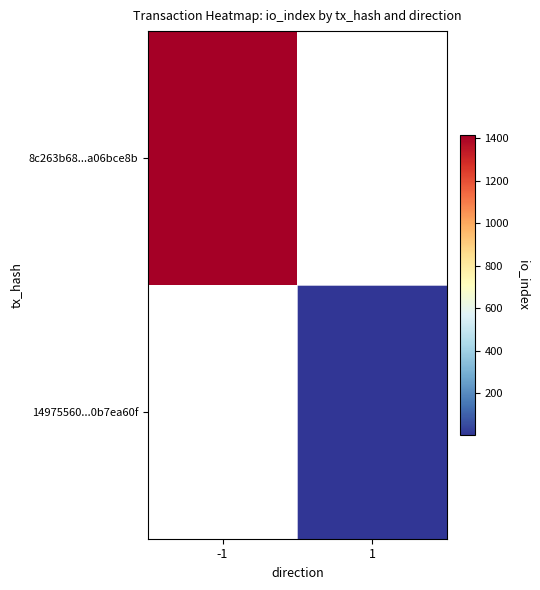

At how many categories does at least one series exceed 999?

1